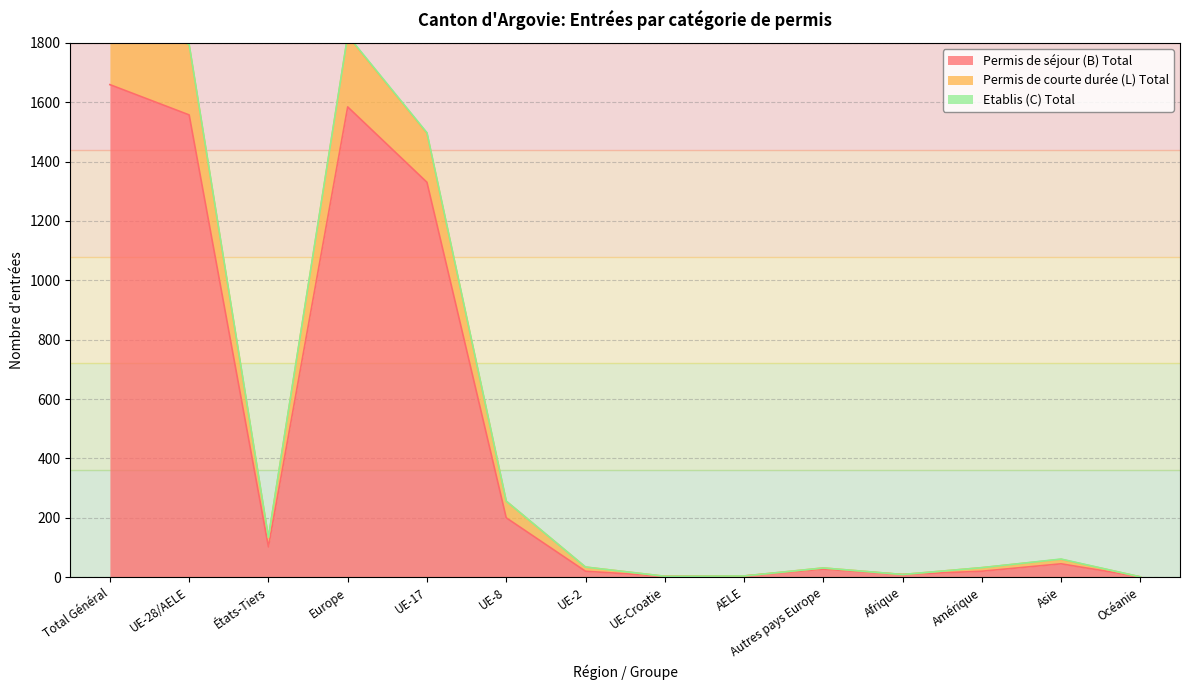

How many categories are shown in the chart?

14